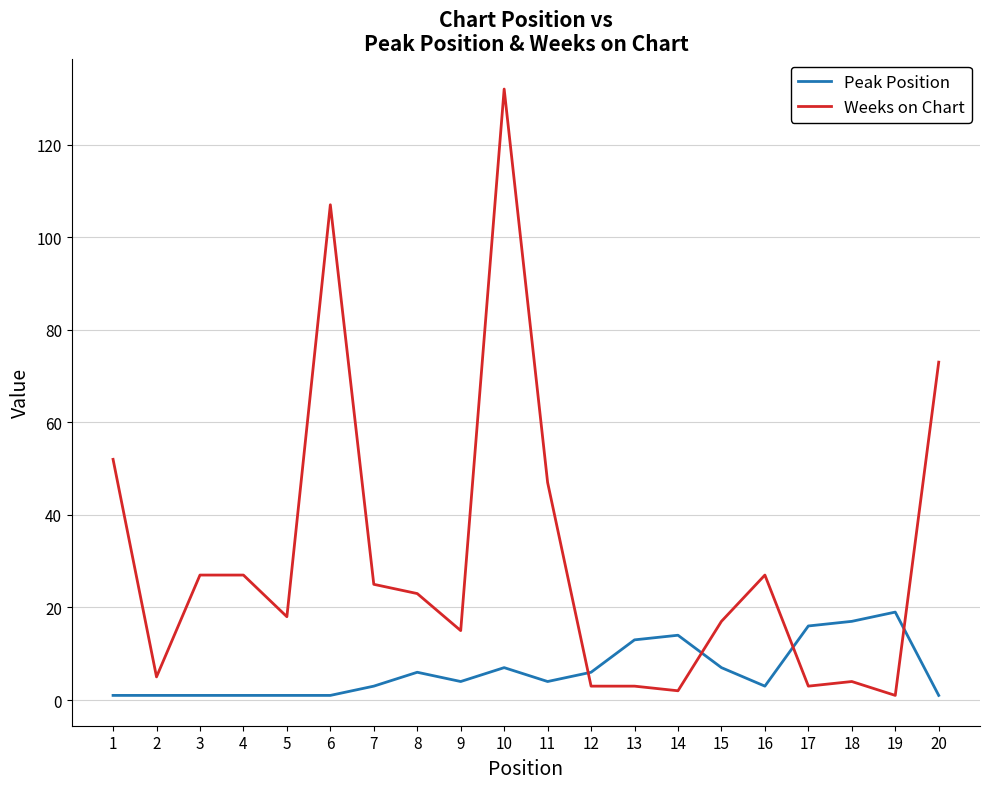

What is the total value across all series at 20?

74